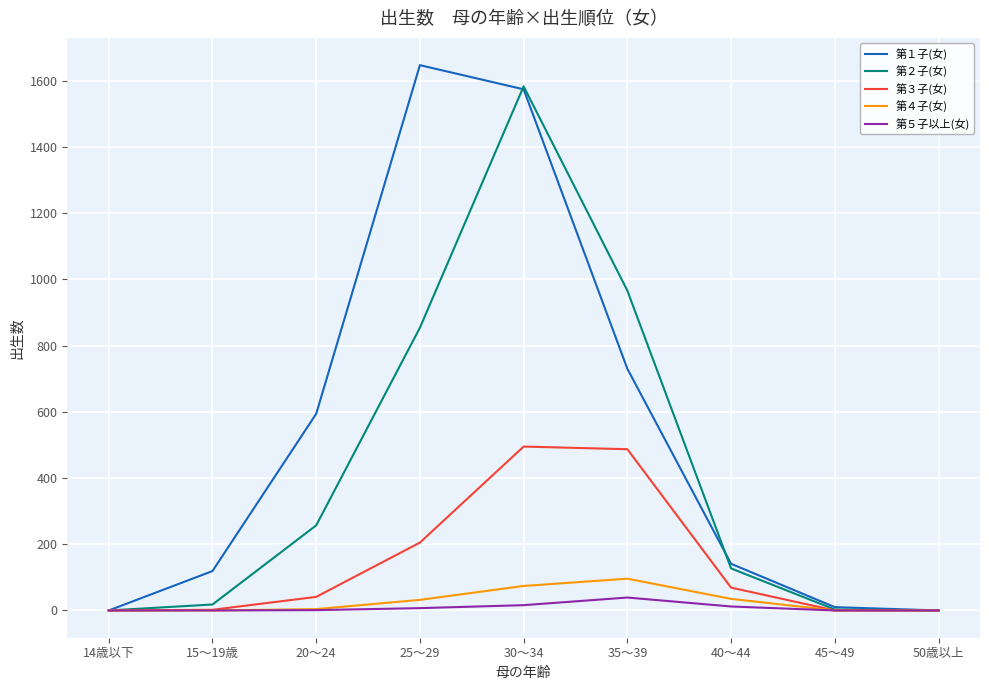

What is the maximum value shown in the chart?

1647